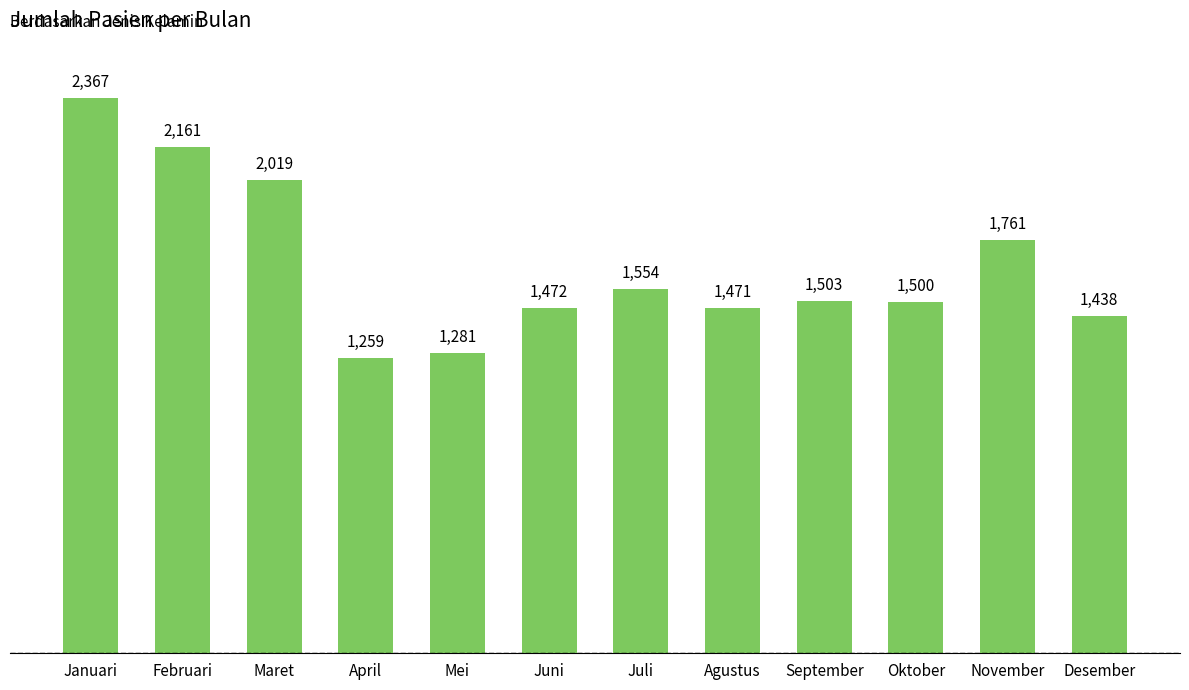

What is the difference between the maximum and second lowest values?

1086